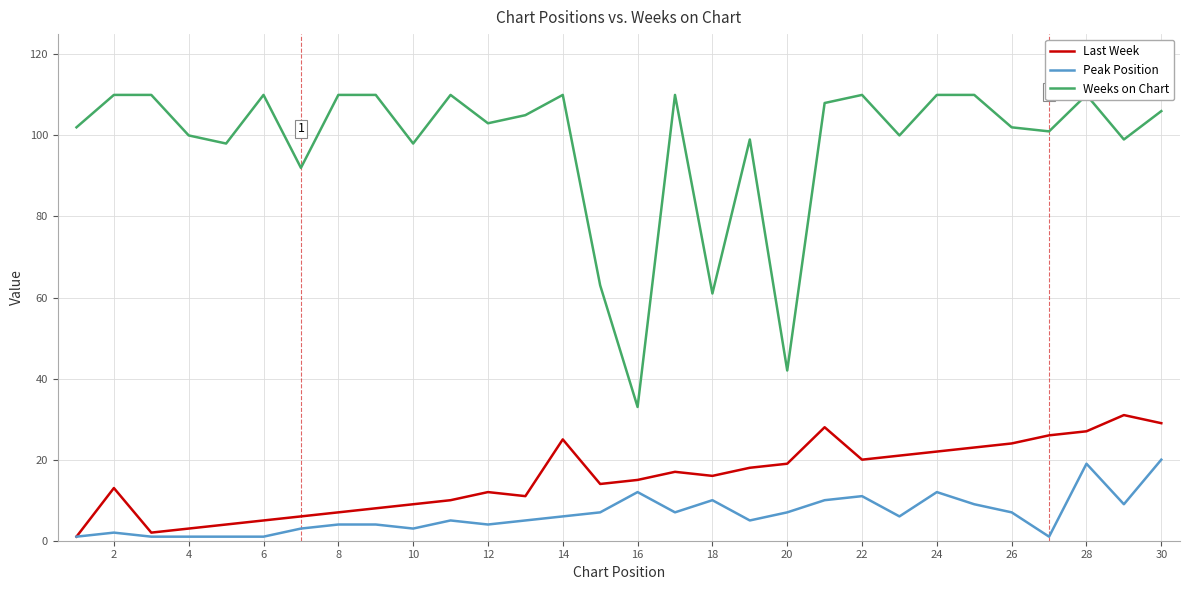

What is the difference between the maximum and minimum values in the Last Week series?

30